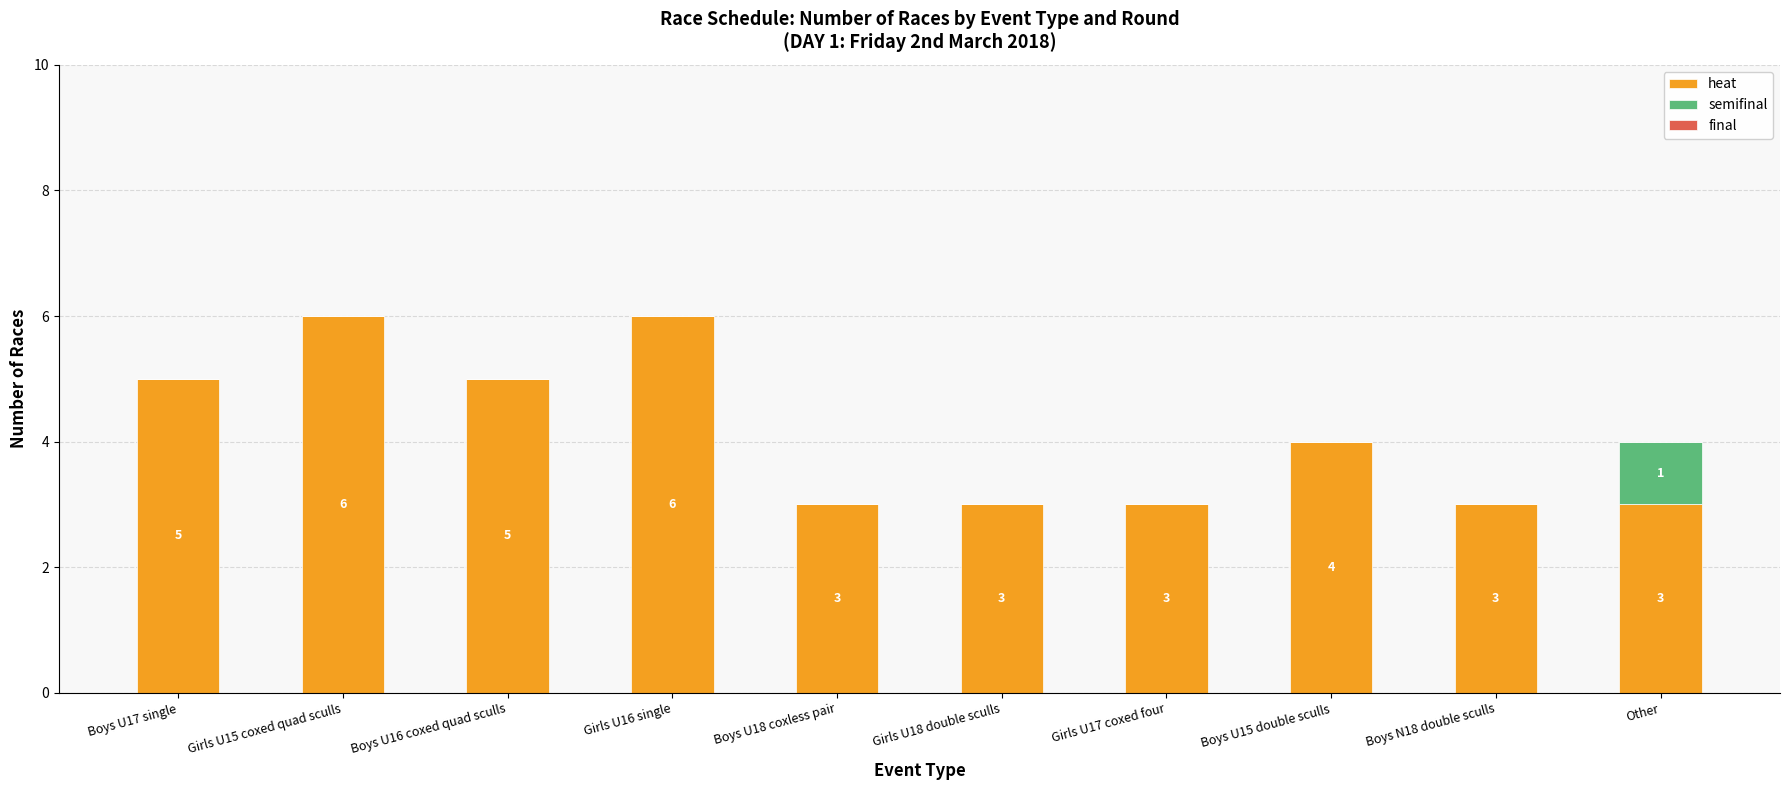

Are the bars grouped side by side (vs. stacked)?

No